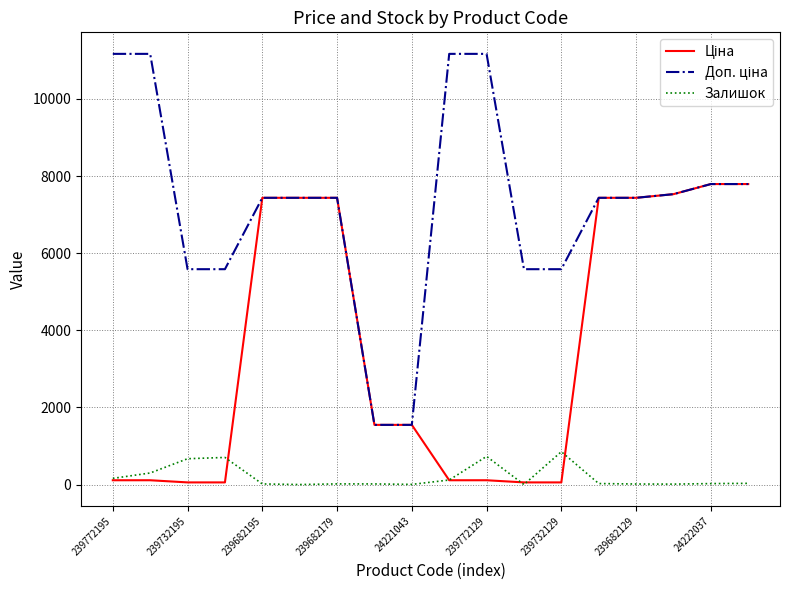

What is the highest value of the Залишок series?

852.0